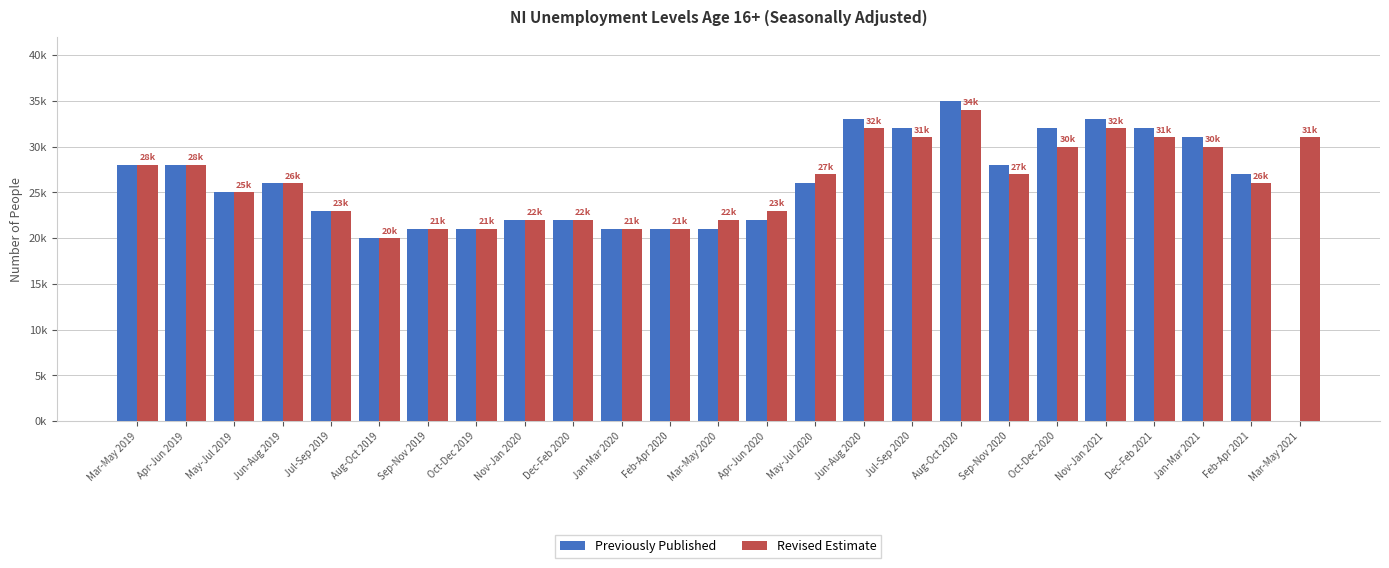

What are all the series names shown in the legend?

Previously Published, Revised Estimate